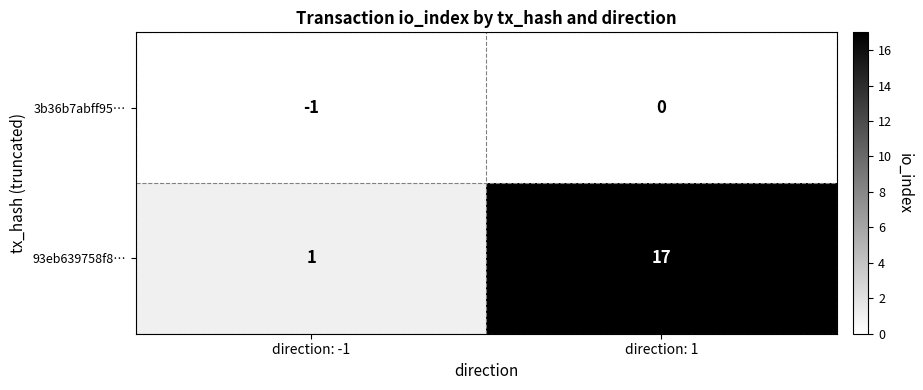

Where is 93eb639758f8… nearest to the value 9?

direction: -1